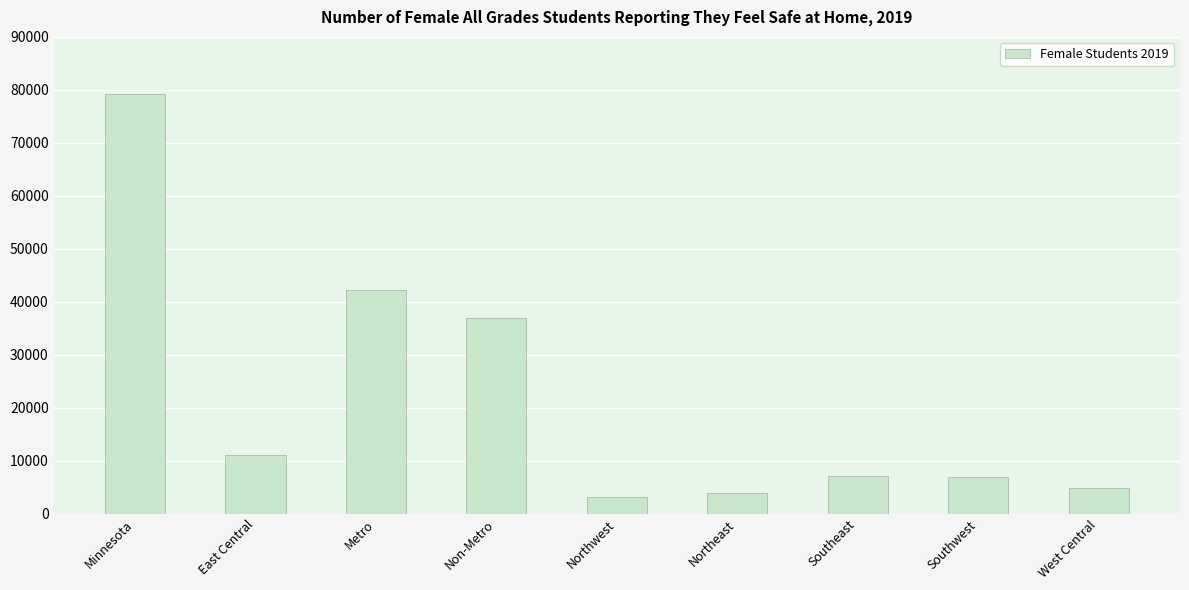

What is the value of the 4th bar from the left?

37004